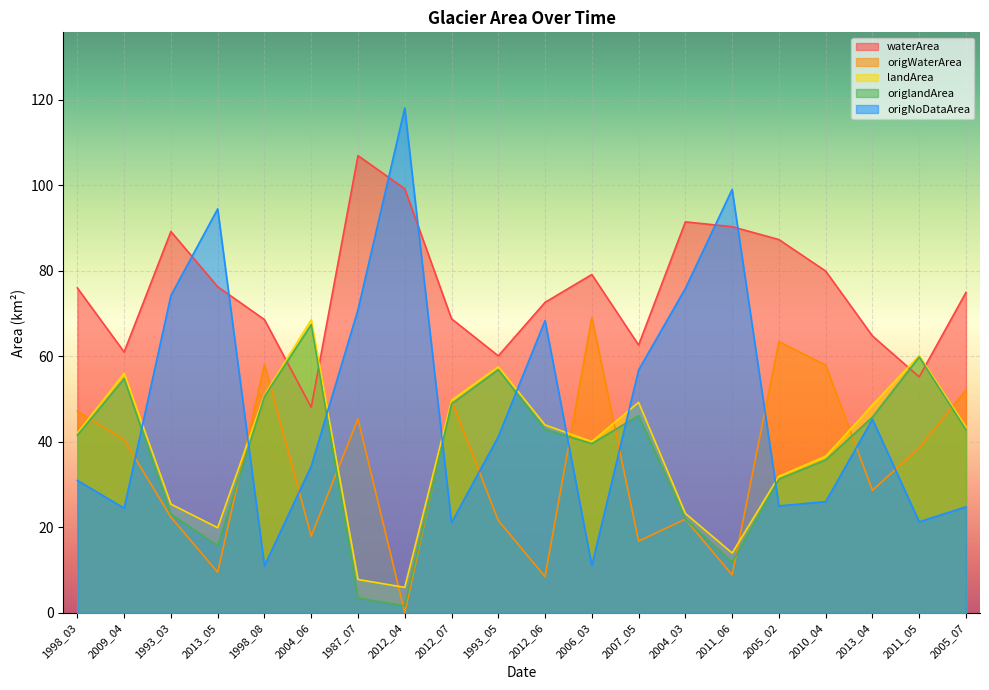

How many lines are shown in the chart?

5